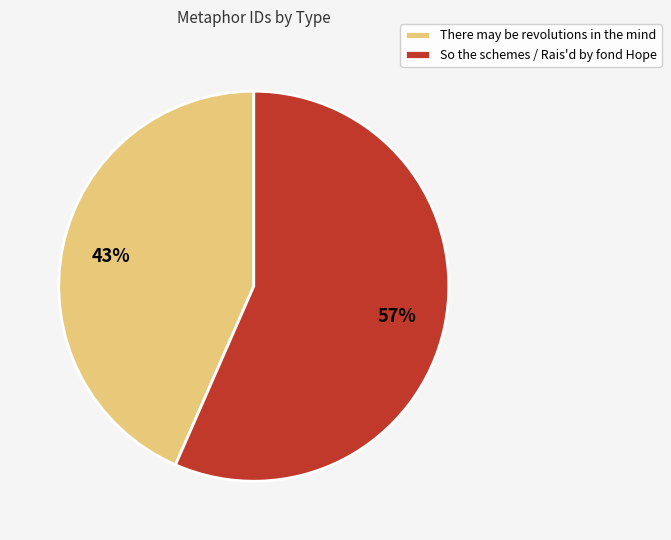

Is There may be revolutions in the mind the majority of the pie?

No